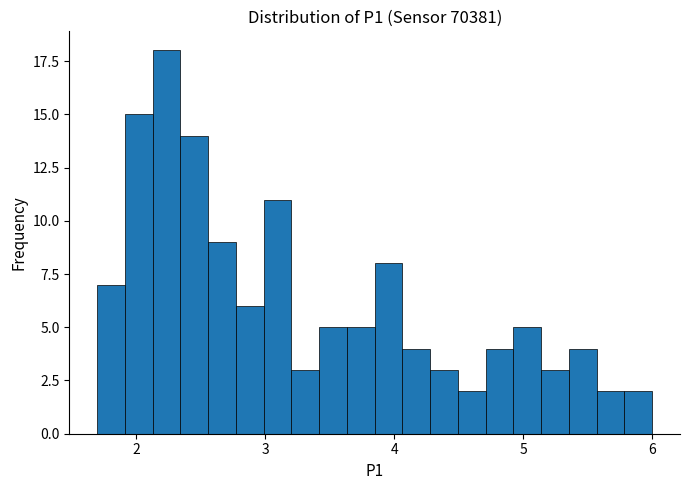

Around what value on the x-axis is the tallest bar? Give the approximate position of its centre, as read against the axis.

2.2